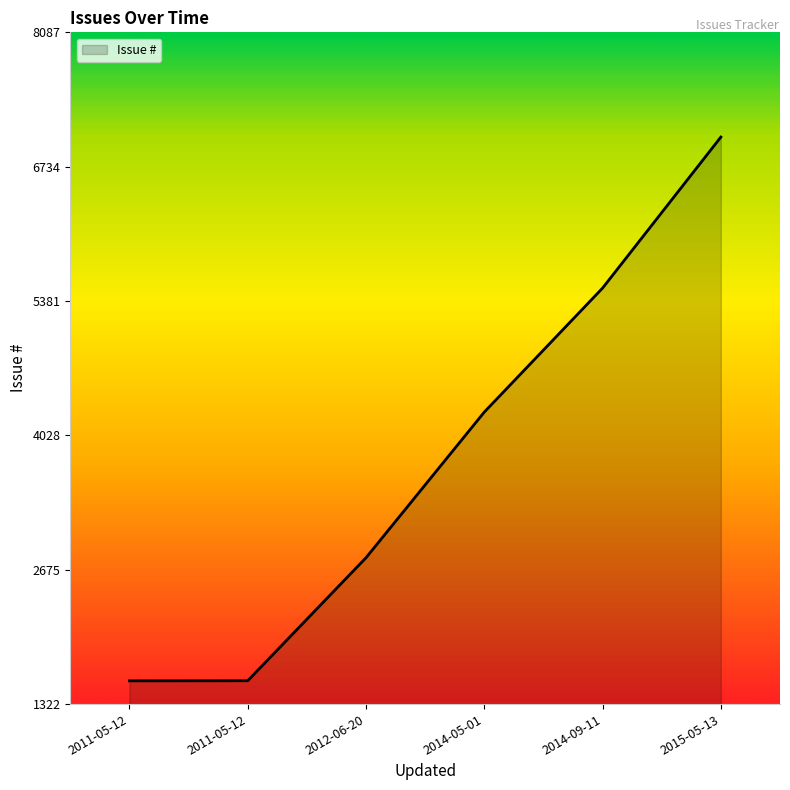

How many lines are shown in the chart?

1